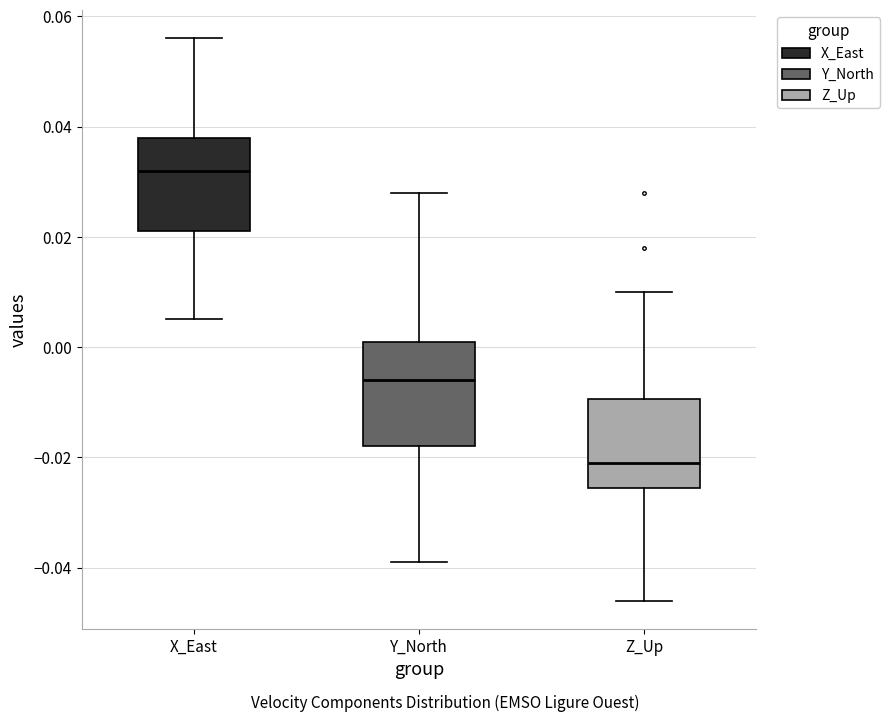

Comparing the boxes themselves (not the whiskers), which one is the tallest?

Y_North